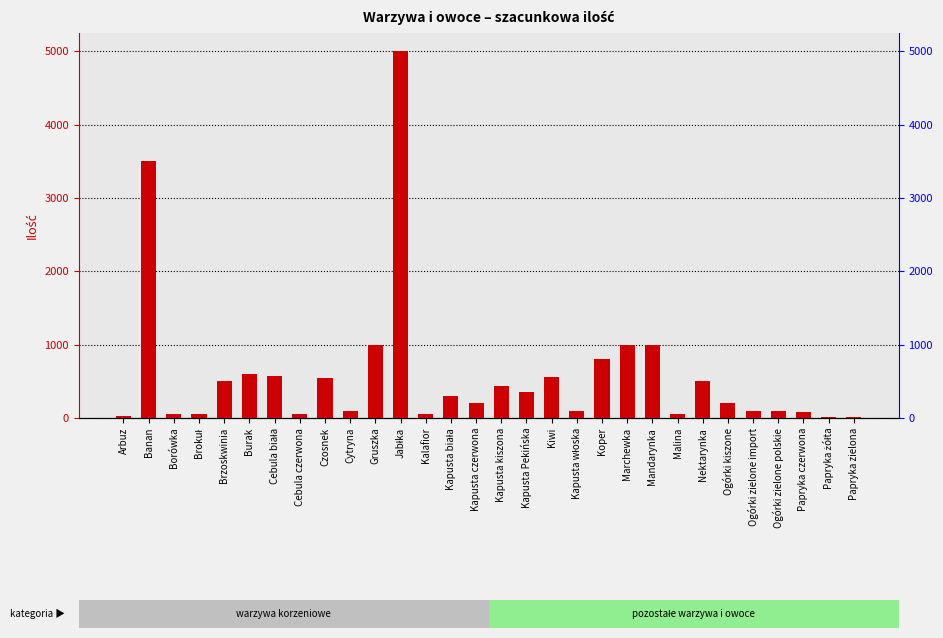

Reading right to left, transcribe all the data shown in this chart.

Papryka zielona=20	Papryka żółta=20	Papryka czerwona=80	Ogórki zielone polskie=100	Ogórki zielone import=100	Ogórki kiszone=200	Nektarynka=500	Malina=50	Mandarynka=1000	Marchewka=1000	Koper=800	Kapusta włoska=100	Kiwi=560	Kapusta Pekińska=350	Kapusta kiszona=430	Kapusta czerwona=200	Kapusta biała=300	Kalafior=60	Jabłka=5000	Gruszka=1000	Cytryna=100	Czosnek=550	Cebula czerwona=50	Cebula biała=570	Burak=600	Brzoskwinia=500	Brokuł=60	Borówka=50	Banan=3500	Arbuz=30